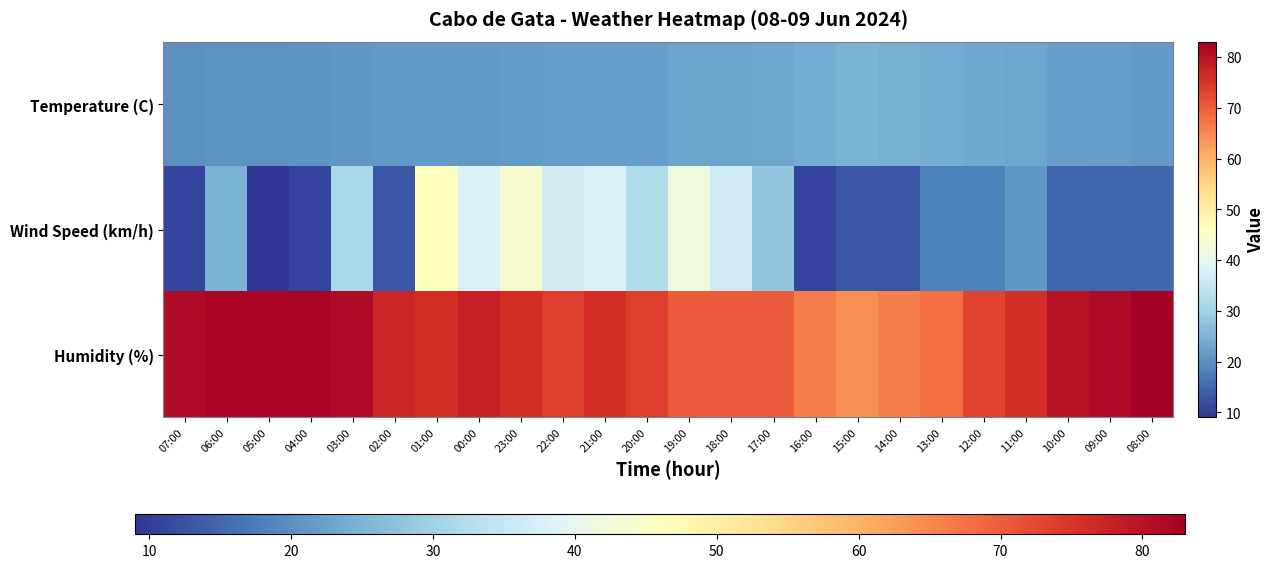

Which series has the widest spread of values?

Wind Speed (km/h)